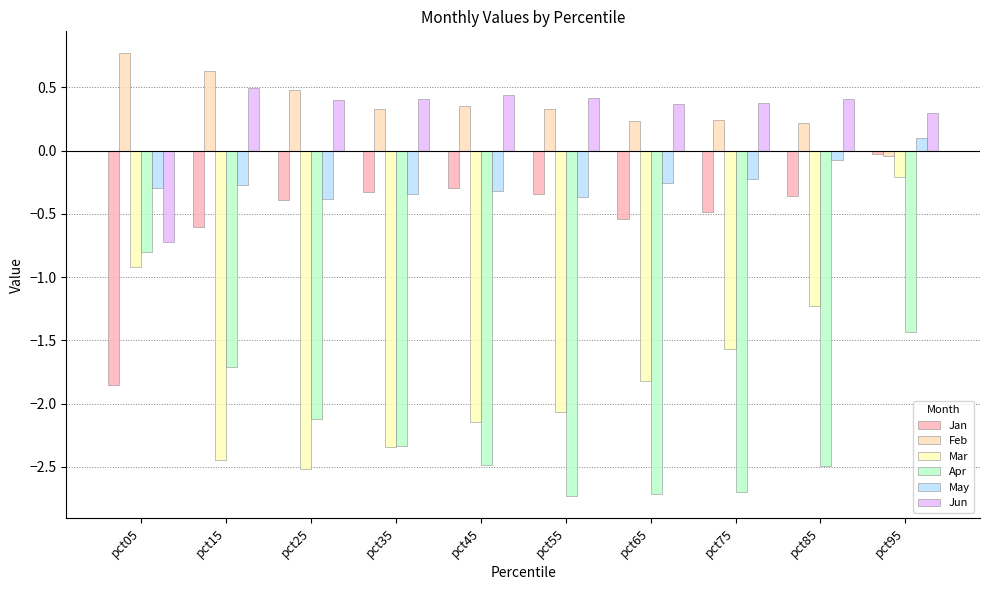

At how many categories does at least one series exceed 0?

10